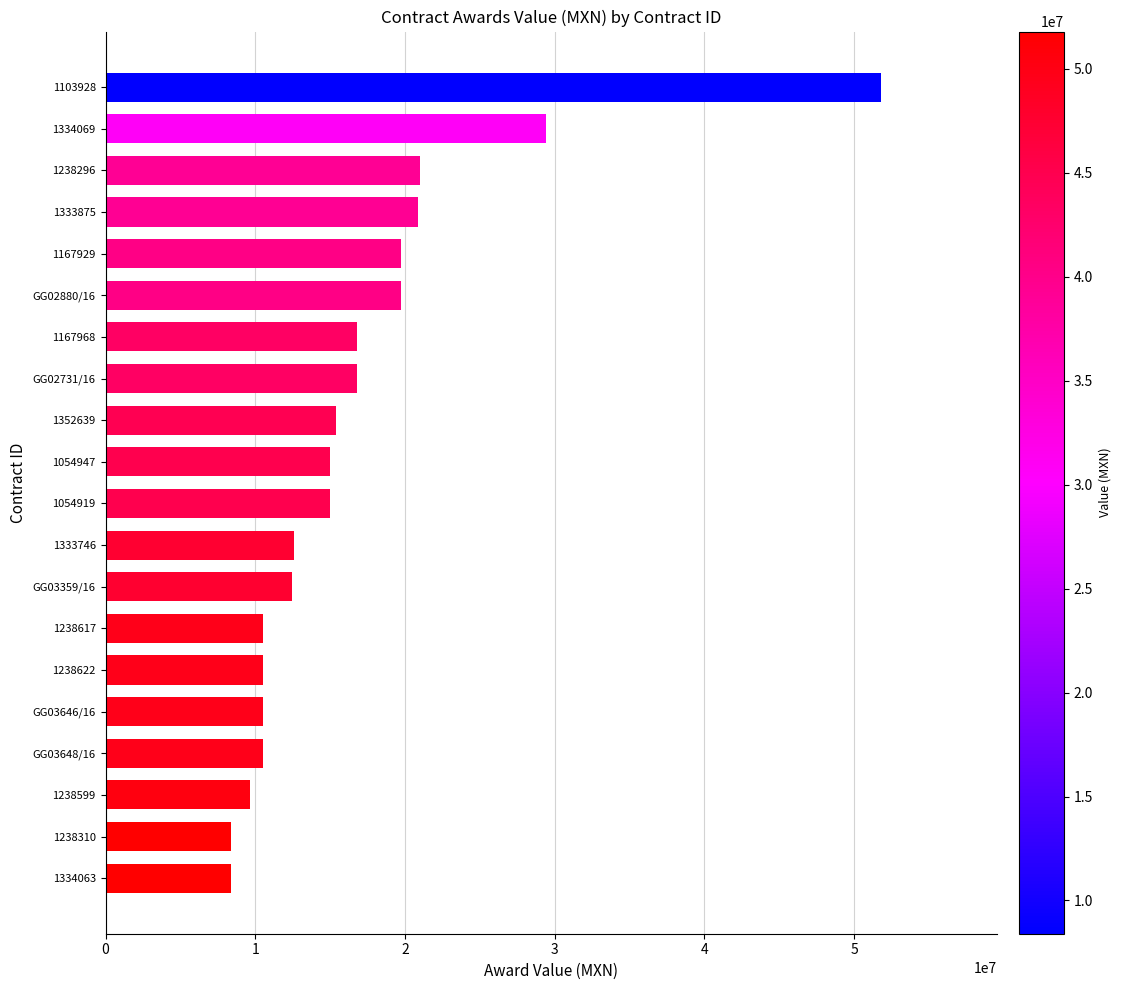

Between 1334069 and GG02731/16, which is larger?

1334069